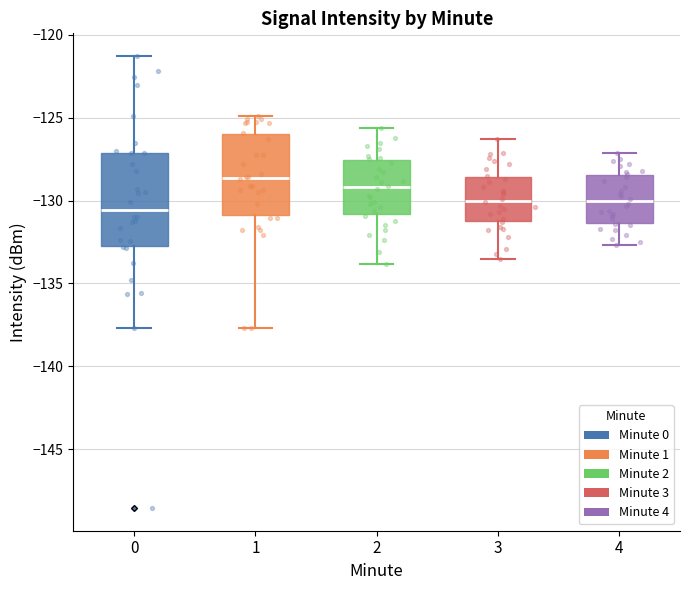

Reading left to right, transcribe this box plot: for each box, give where its median line is, the range the box spans, and where its two whiskers end, as read against the y-axis. The values are not printed on the chart, so give them approximately, as read against the axis.

0: median -130.5, box -132.5 to -127.0, whiskers -137.5 to -121.5
1: median -128.5, box -131.0 to -126.0, whiskers -137.5 to -125.0
2: median -129.0, box -131.0 to -127.5, whiskers -134.0 to -125.5
3: median -130.0, box -131.0 to -128.5, whiskers -133.5 to -126.5
4: median -130.0, box -131.5 to -128.5, whiskers -132.5 to -127.0